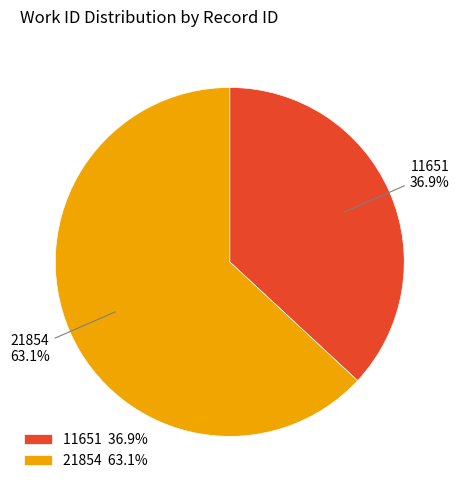

To the nearest percent, what is the difference between the 11651 and 21854 slice percentages?

26%